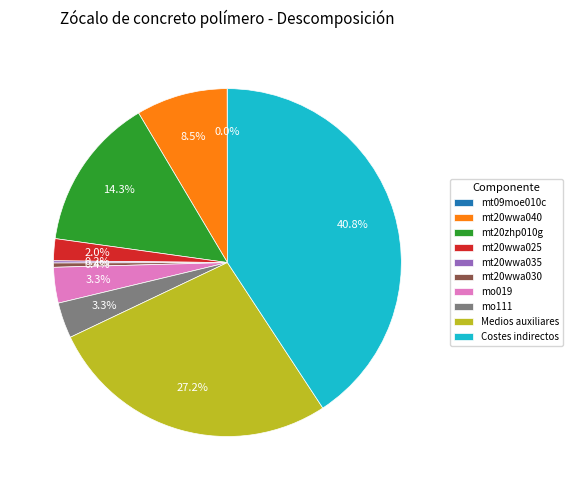

True or false: mo019 accounts for 3% of the total.

True